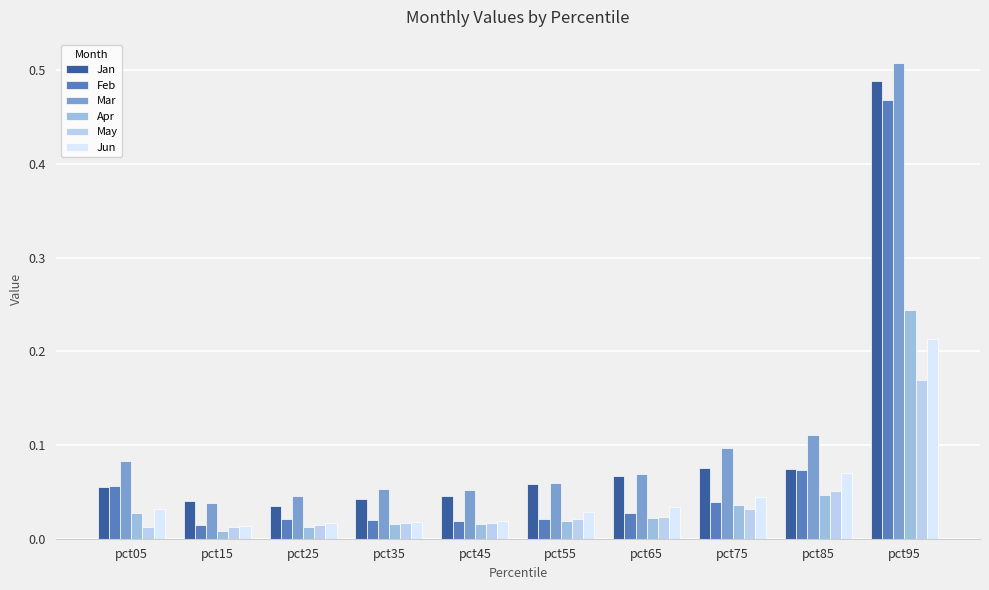

Reading left to right, extract all data points from this chart.

Jan: pct05=0.1	pct15=0.0	pct25=0.0	pct35=0.0	pct45=0.0	pct55=0.1	pct65=0.1	pct75=0.1	pct85=0.1	pct95=0.5
Feb: pct05=0.1	pct15=0.0	pct25=0.0	pct35=0.0	pct45=0.0	pct55=0.0	pct65=0.0	pct75=0.0	pct85=0.1	pct95=0.5
Mar: pct05=0.1	pct15=0.0	pct25=0.0	pct35=0.1	pct45=0.1	pct55=0.1	pct65=0.1	pct75=0.1	pct85=0.1	pct95=0.5
Apr: pct05=0.0	pct15=0.0	pct25=0.0	pct35=0.0	pct45=0.0	pct55=0.0	pct65=0.0	pct75=0.0	pct85=0.0	pct95=0.2
May: pct05=0.0	pct15=0.0	pct25=0.0	pct35=0.0	pct45=0.0	pct55=0.0	pct65=0.0	pct75=0.0	pct85=0.1	pct95=0.2
Jun: pct05=0.0	pct15=0.0	pct25=0.0	pct35=0.0	pct45=0.0	pct55=0.0	pct65=0.0	pct75=0.0	pct85=0.1	pct95=0.2